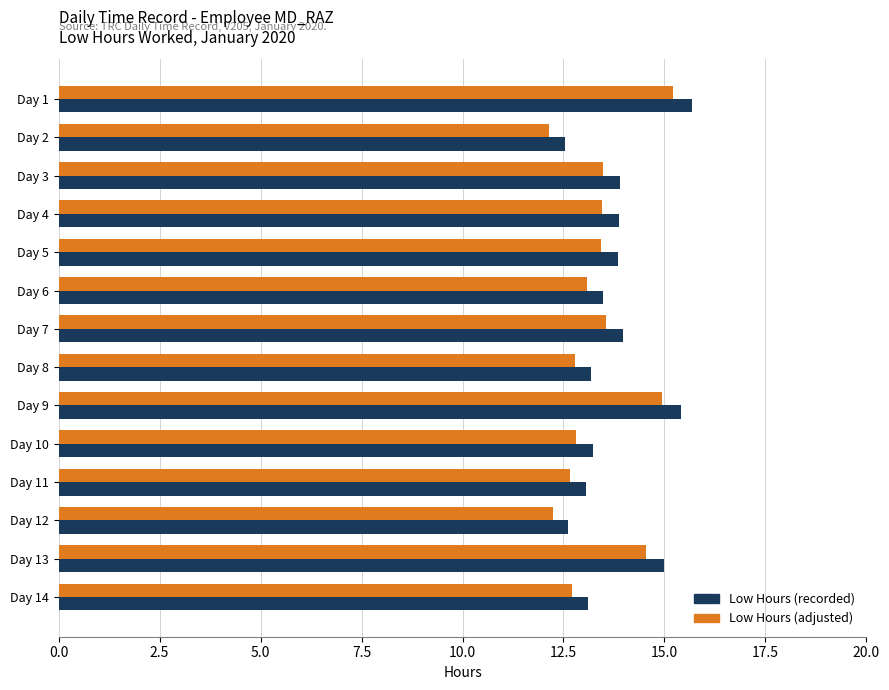

What is the smallest value displayed?

12.2